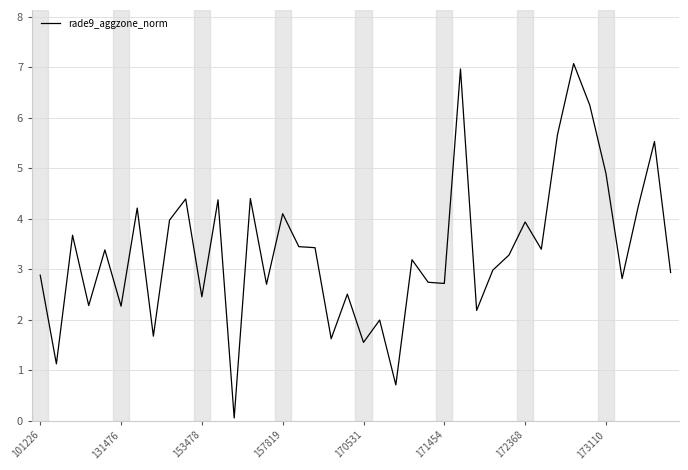

What is the difference between the maximum and minimum values?

7.0